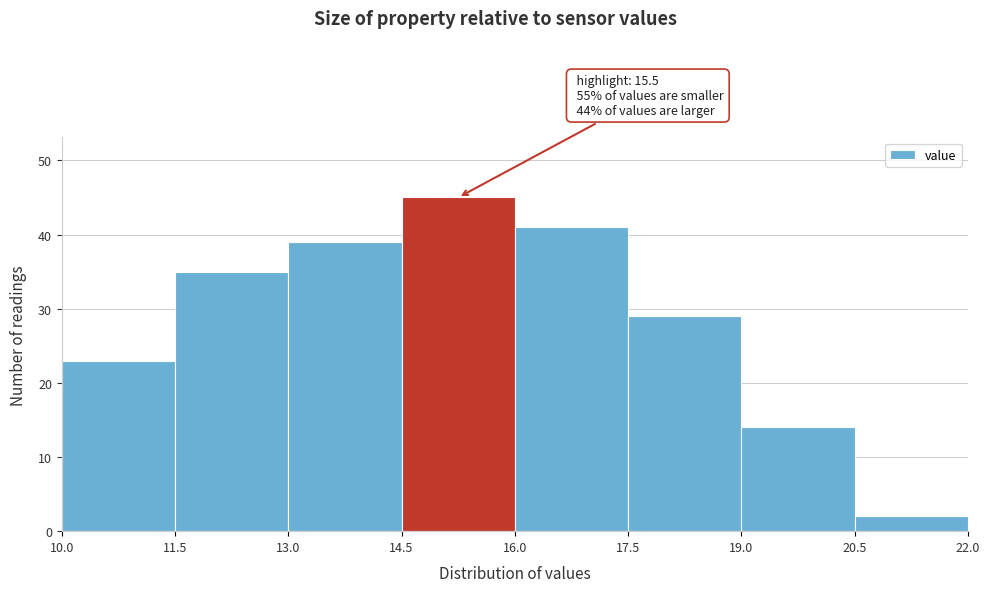

Over which range of the x-axis is the bar tallest?

14.5 to 16.0